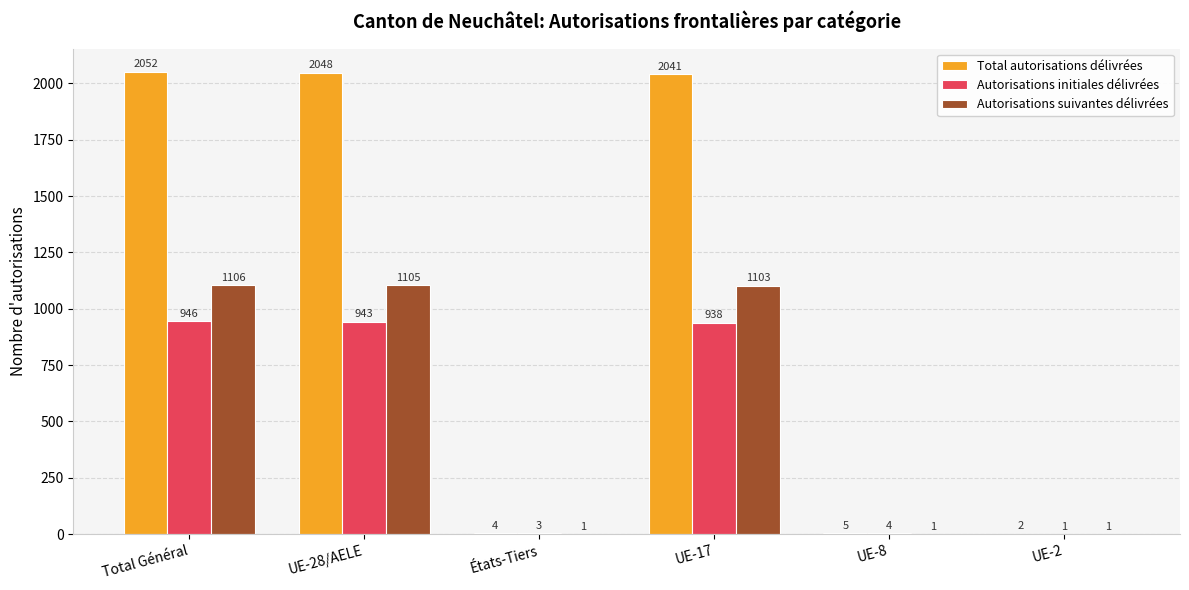

Reading right to left, transcribe all the data shown in this chart.

Total autorisations délivrées: UE-2=2	UE-8=5	UE-17=2041	États-Tiers=4	UE-28/AELE=2048	Total Général=2052
Autorisations initiales délivrées: UE-2=1	UE-8=4	UE-17=938	États-Tiers=3	UE-28/AELE=943	Total Général=946
Autorisations suivantes délivrées: UE-2=1	UE-8=1	UE-17=1103	États-Tiers=1	UE-28/AELE=1105	Total Général=1106